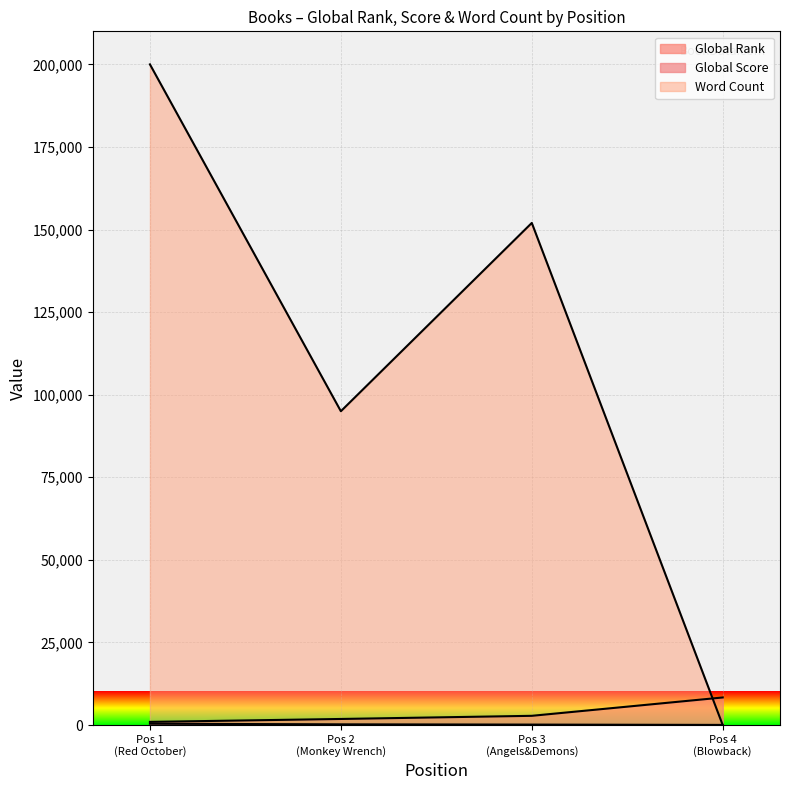

At which category does the chart reach its minimum across all series?

Pos 4 (Blowback)